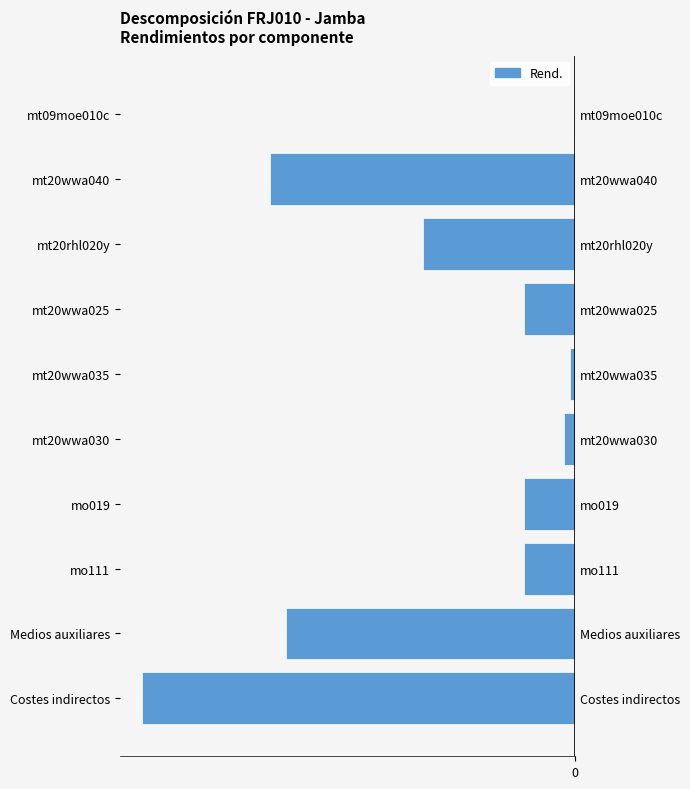

Reading right to left, extract all data points from this chart.

-3.0	-2.0	-0.4	-0.4	-0.1	-0.0	-0.3	-1.1	-2.1	-0.0